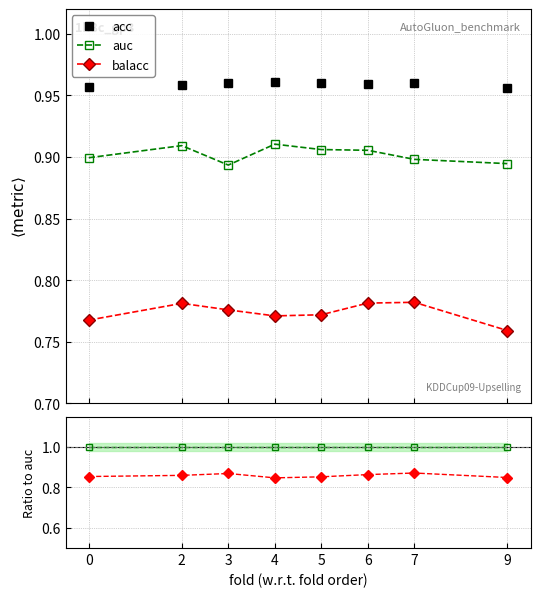

Which has a higher value, 9 or 2?

2